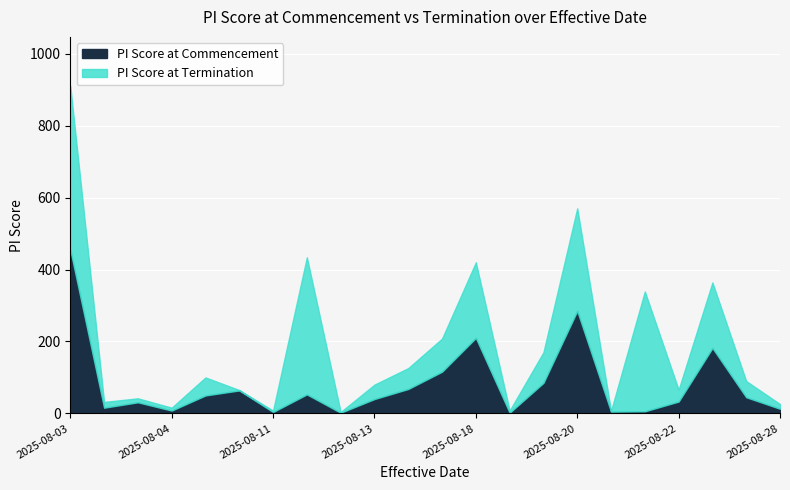

Rank the series by their average value, from highest to lowest.

PI Score at Termination, PI Score at Commencement